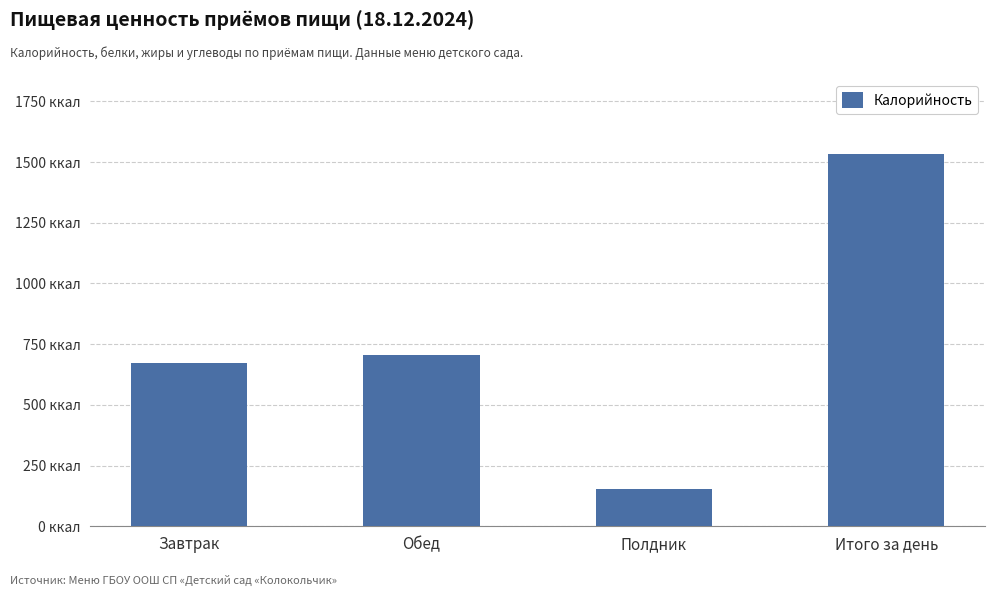

True or false: the data shows 204.9 at Завтрак.

False